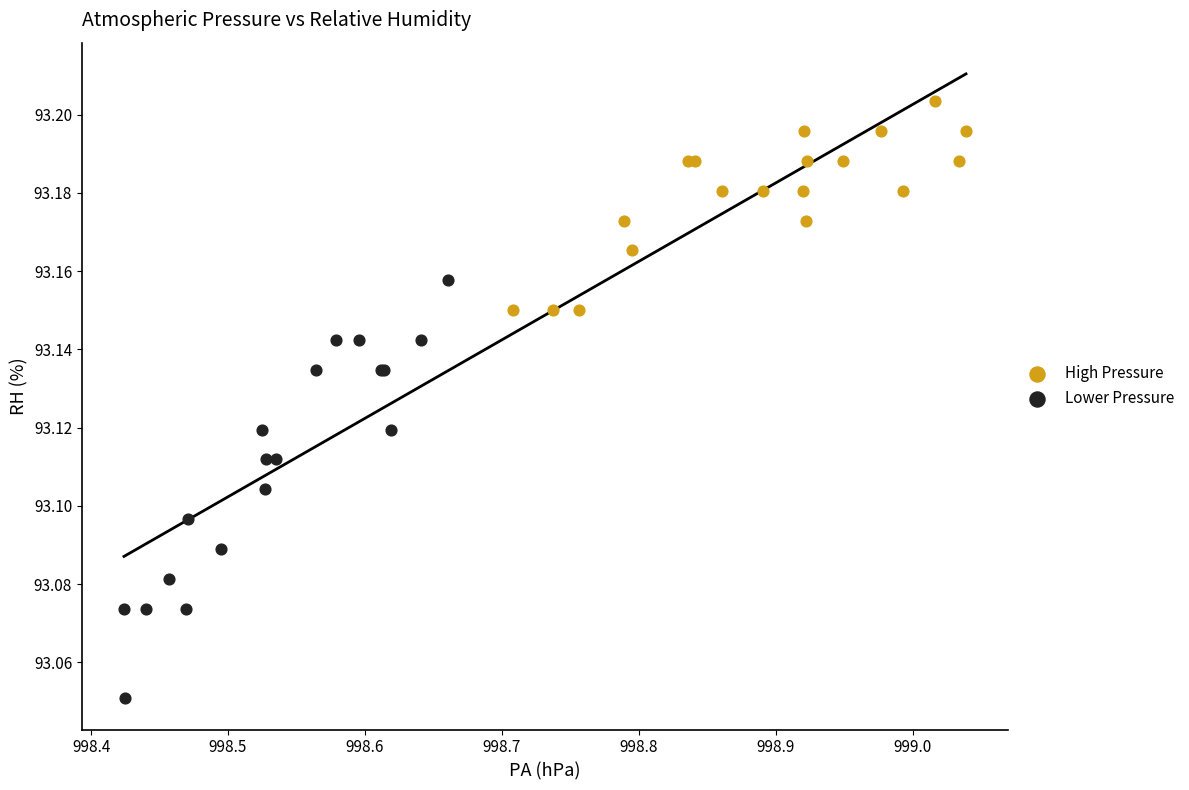

Which series has the widest spread of Y values?

Lower Pressure